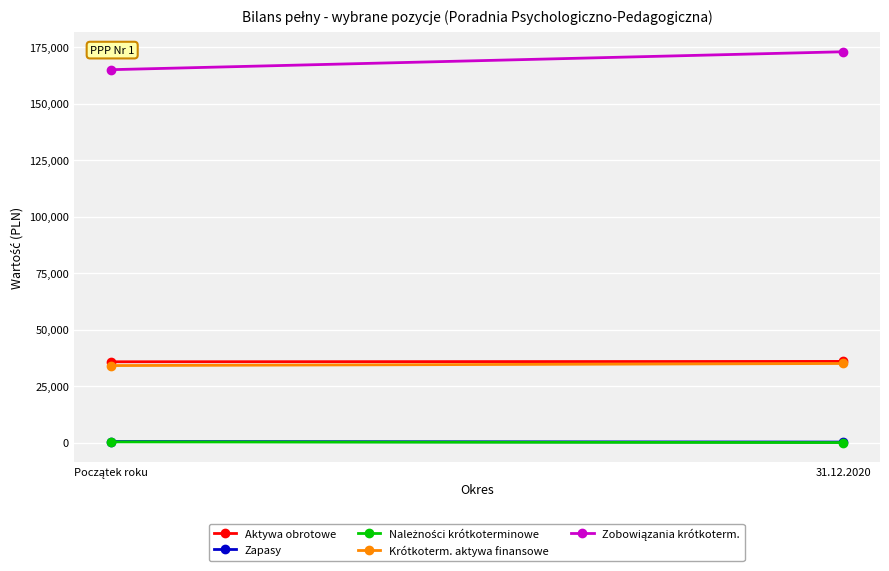

Which category has the highest value across all series?

31.12.2020